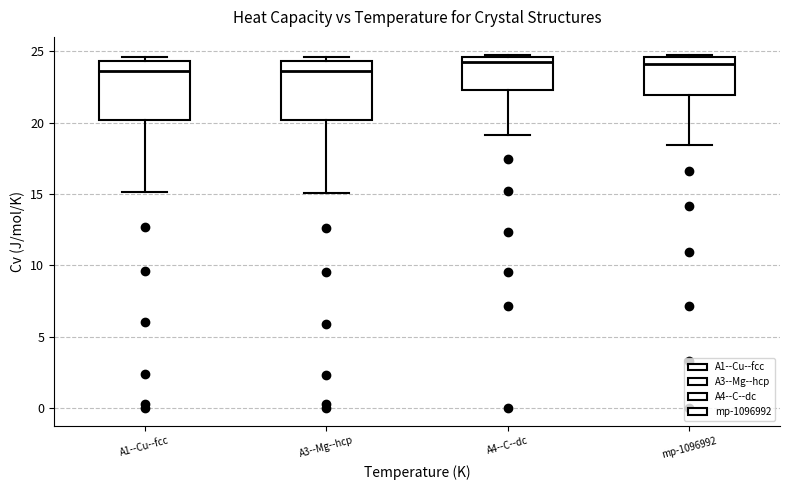

Reading left to right, read every box against the y-axis: the position of its median line, the range the box covers, and the ends of its whiskers. The values are not printed on the chart, so give them approximately, as read against the axis.

A1--Cu--fcc: median 23.5, box 20.0 to 24.5, whiskers 15.0 to 24.5 (just above the box's upper edge)
A3--Mg--hcp: median 23.5, box 20.0 to 24.5, whiskers 15.0 to 24.5 (just above the box's upper edge)
A4--C--dc: median 24.0, box 22.5 to 24.5, whiskers 19.0 to 25.0
mp-1096992: median 24.0, box 22.0 to 24.5, whiskers 18.5 to 24.5 (just above the box's upper edge)